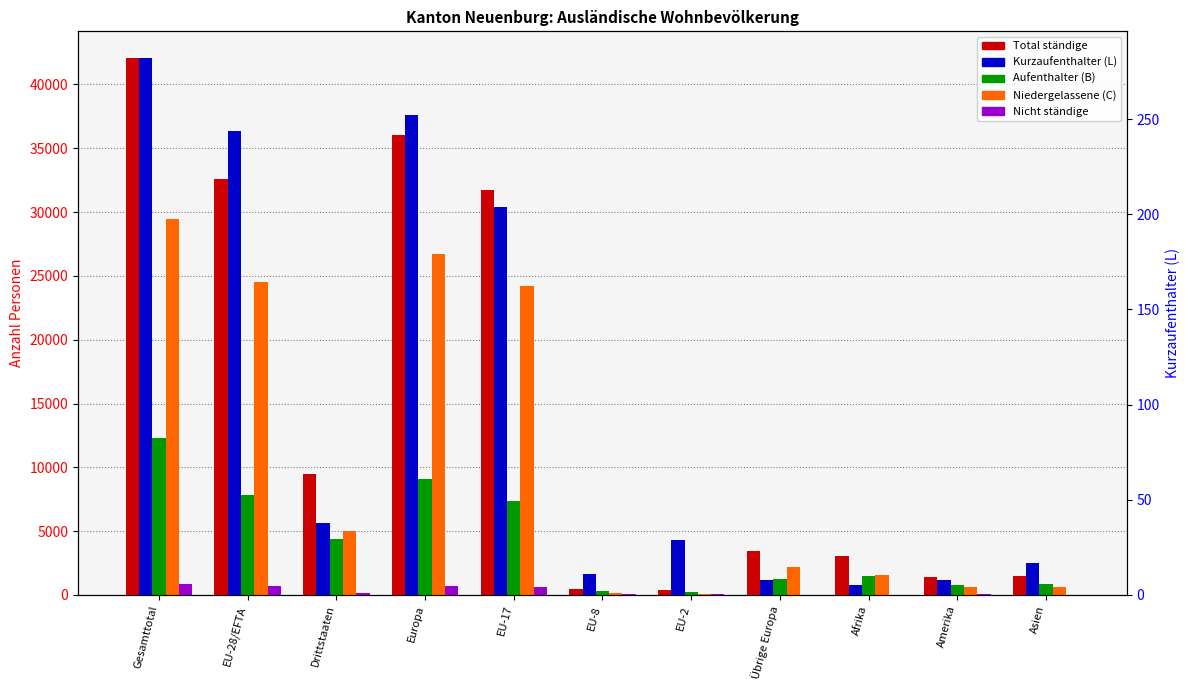

Rank the series by their maximum value, from lowest to highest.

Kurzaufenthalter (L), Nicht ständige, Aufenthalter (B), Niedergelassene (C), Total ständige